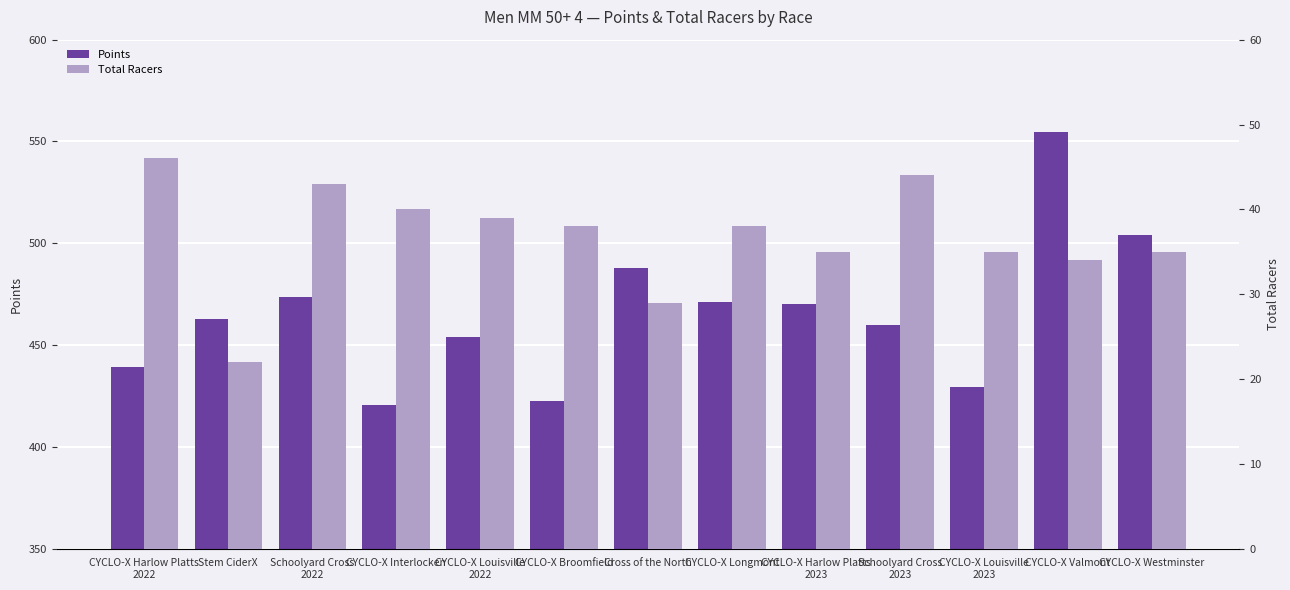

The Total Racers series shows 29.0 at Cross of the North. True or false?

True